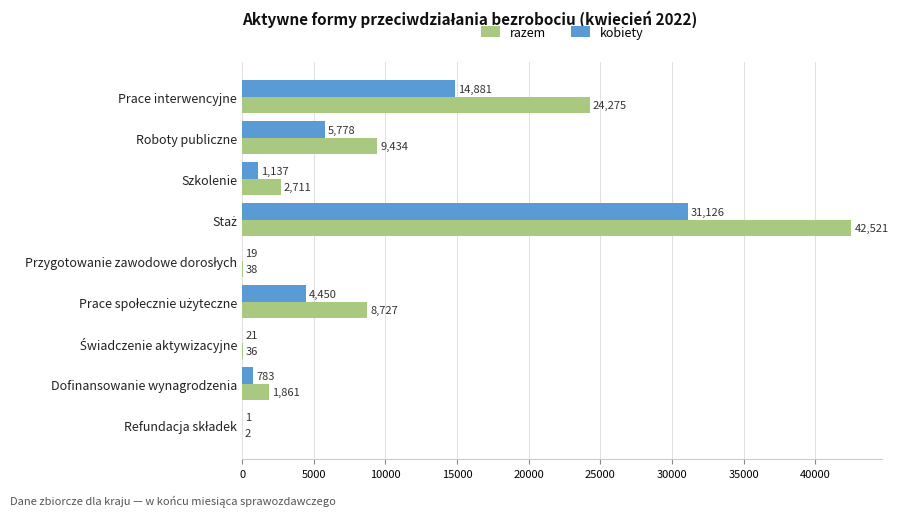

The value of razem at Dofinansowanie wynagrodzenia is 1861. True or false?

True